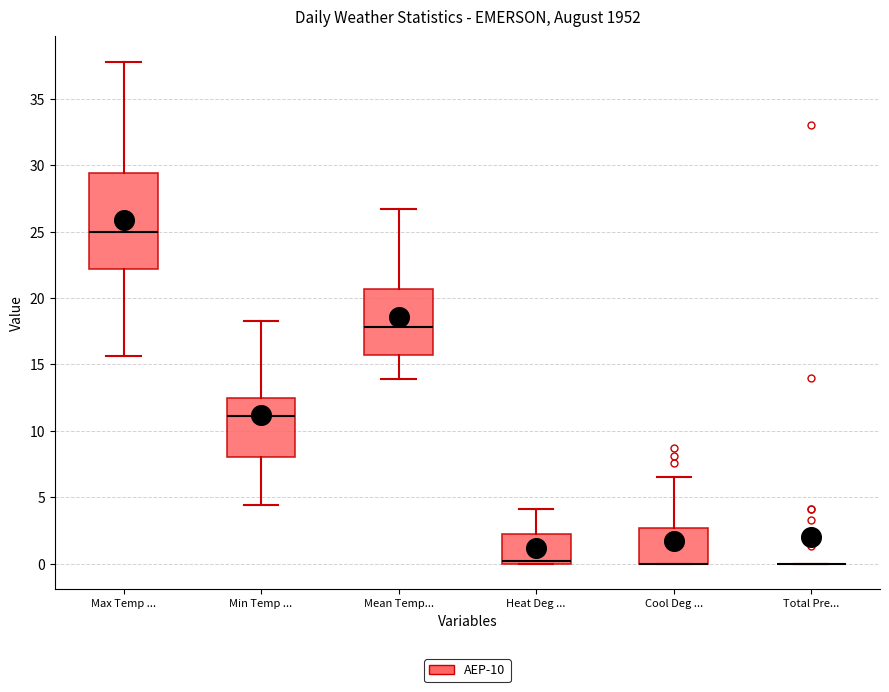

Which box is the tallest, from its lower edge to its upper edge?

Max Temp ...